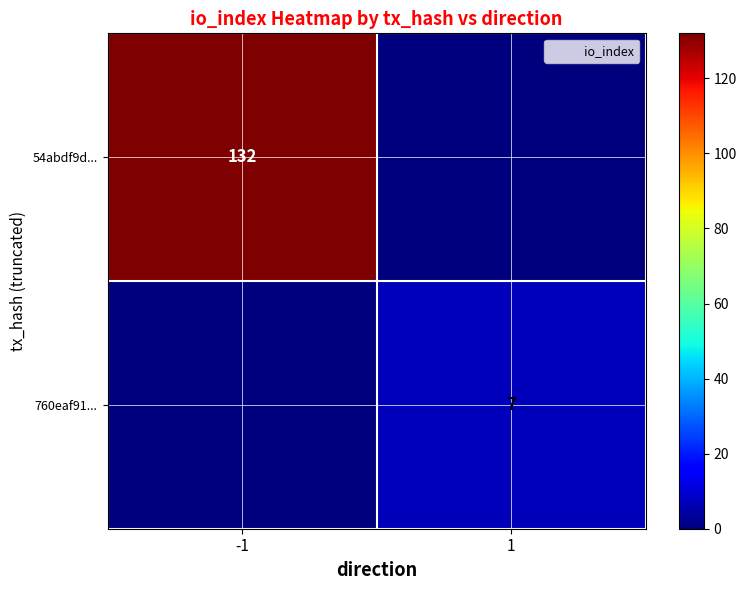

What is the maximum value shown in the chart?

132